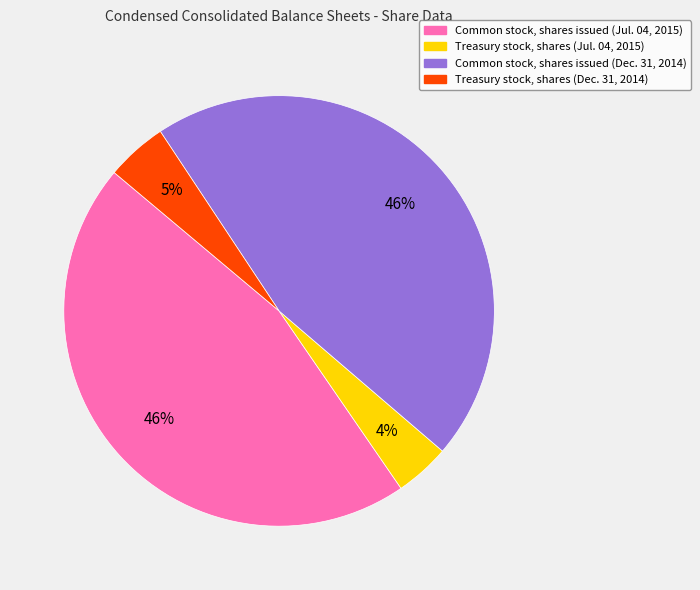

What percentage is the Treasury stock, shares (Jul. 04, 2015) slice, to the nearest percent?

4%